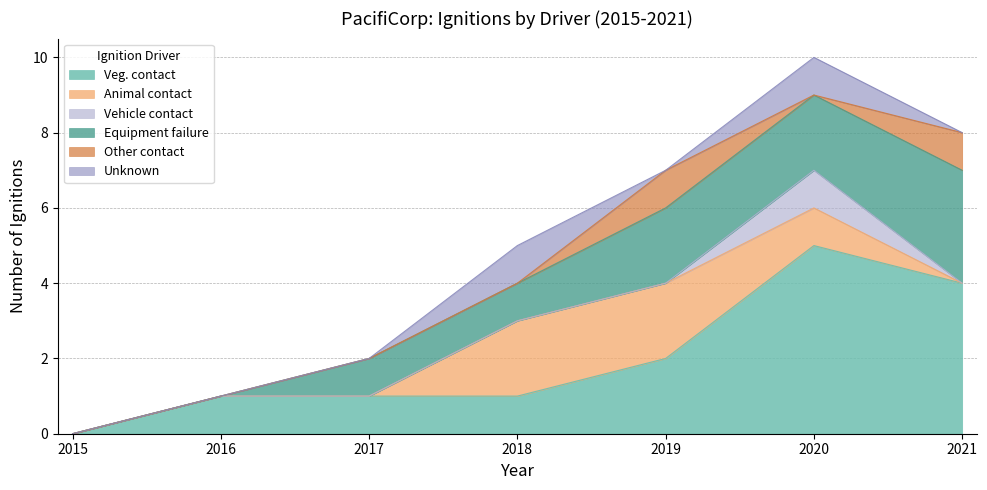

What is the highest value of the Vehicle contact series?

1